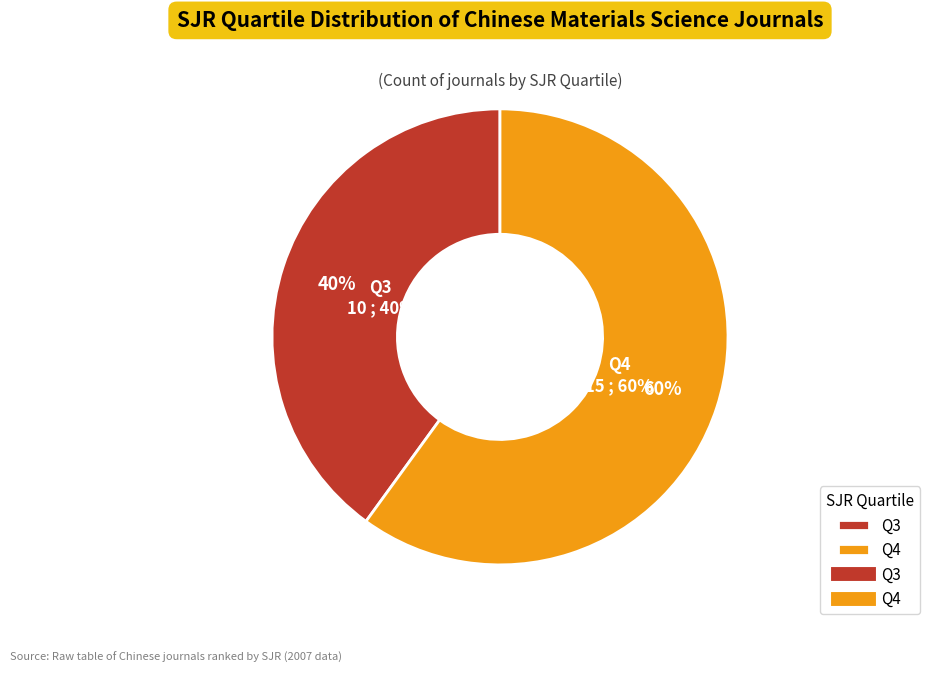

The Q4 slice represents 60% of the pie. True or false?

True